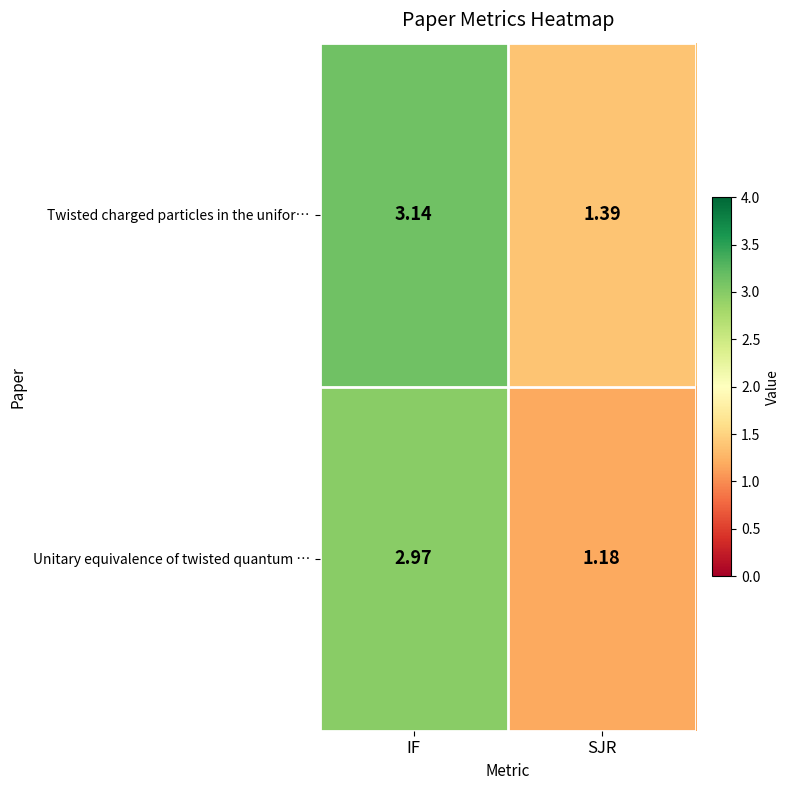

At which label does Twisted charged particles in the unifor… first exceed 3?

IF